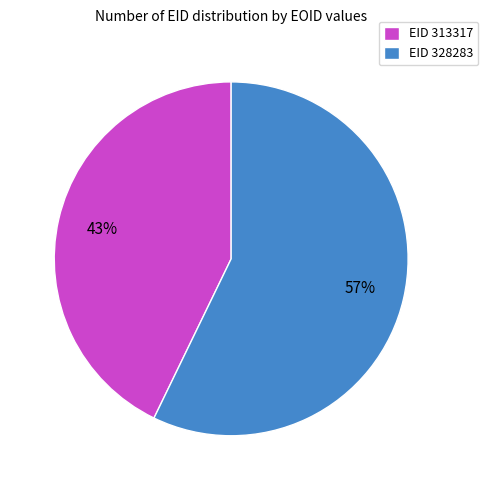

To the nearest percent, what is the combined percentage of EID 328283 and EID 313317?

100%